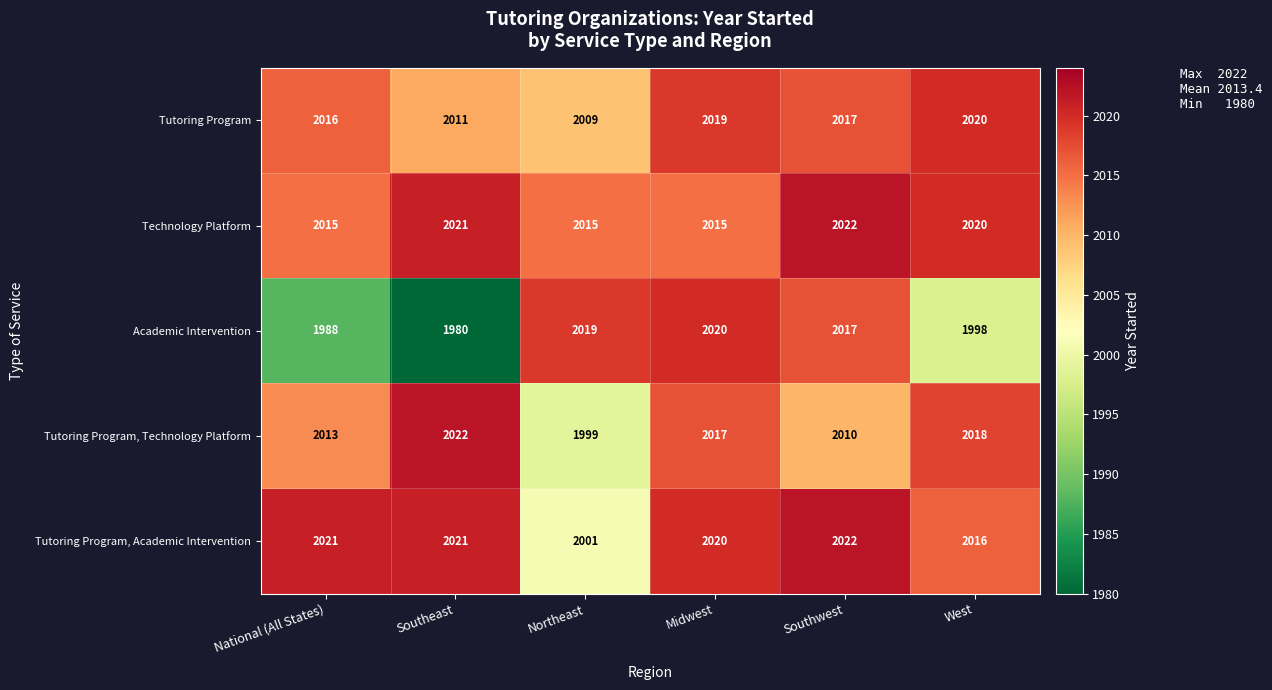

What is the difference between the second highest and second lowest values in the Tutoring Program series?

8